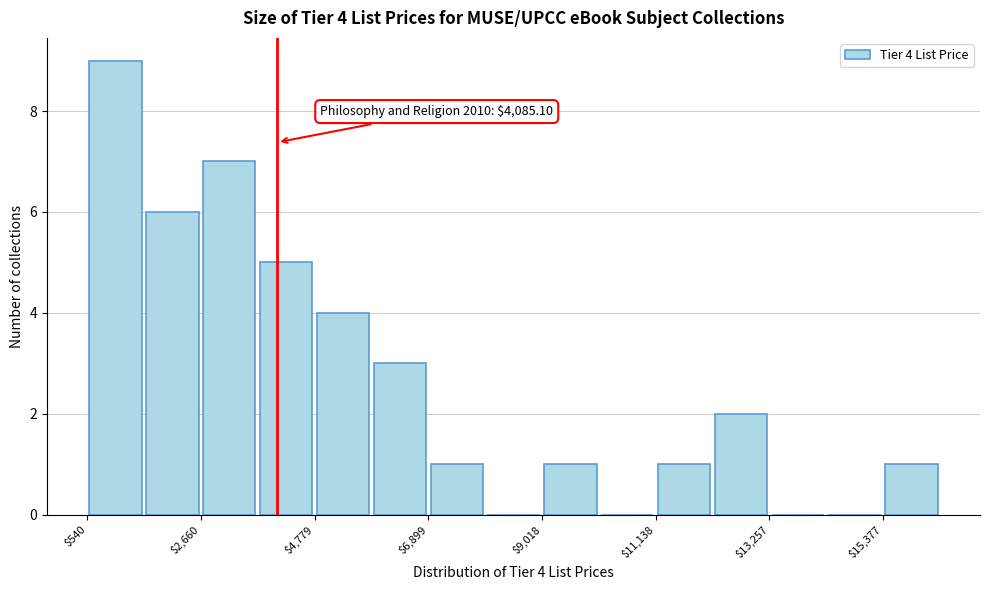

Read against the x-axis, roughly where is the centre of the tallest bar?

1000